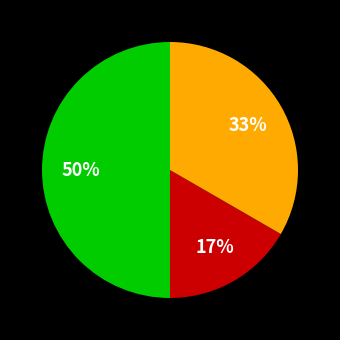

To the nearest percent, what is the average slice percentage?

33%